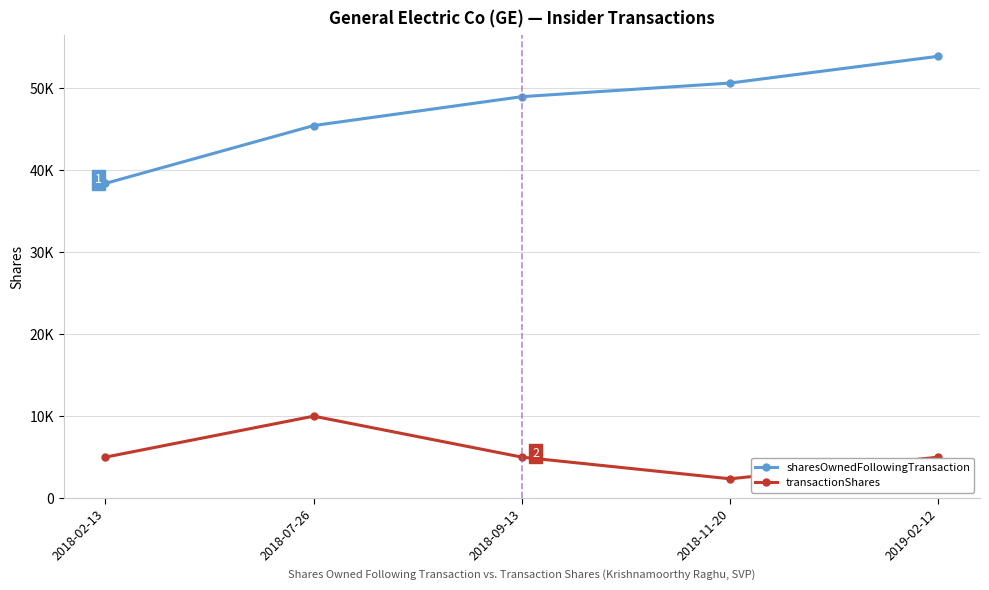

Where is the first local minimum for transactionShares?

2018-11-20